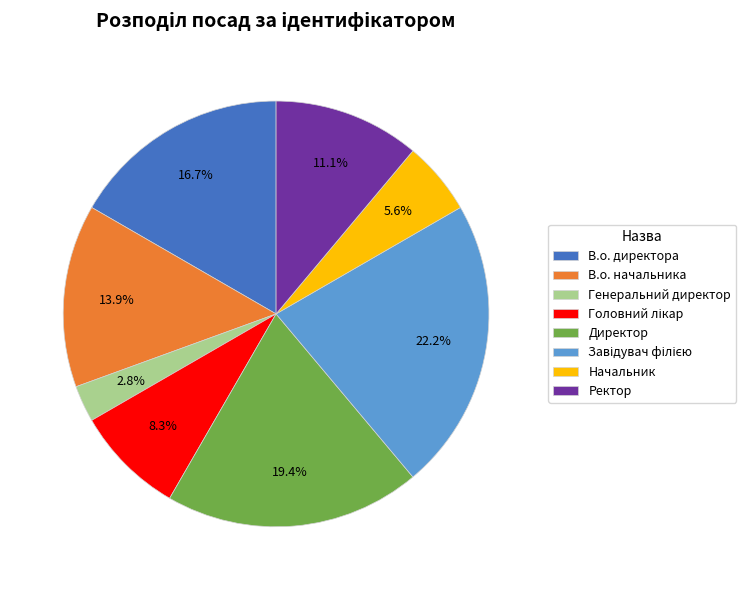

Approximately how many times larger is the value at Директор compared to Начальник?

3.5